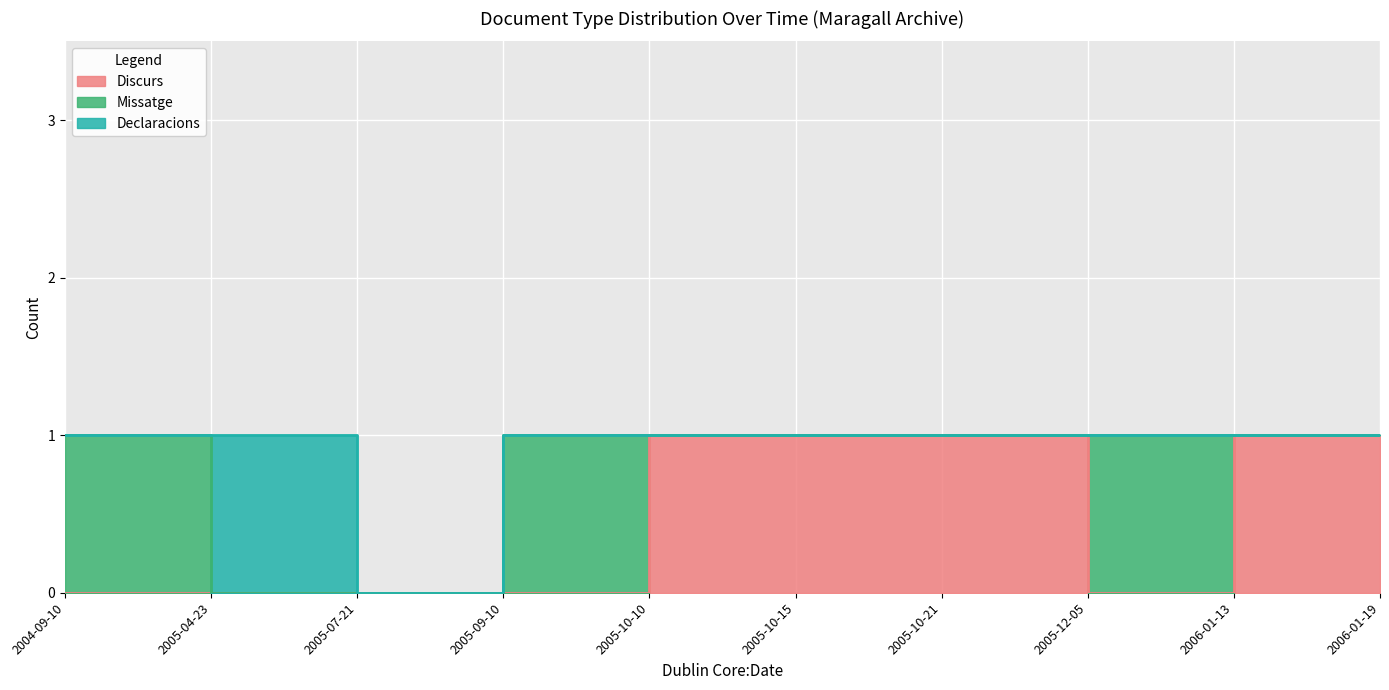

How many distinct data groups are displayed?

3